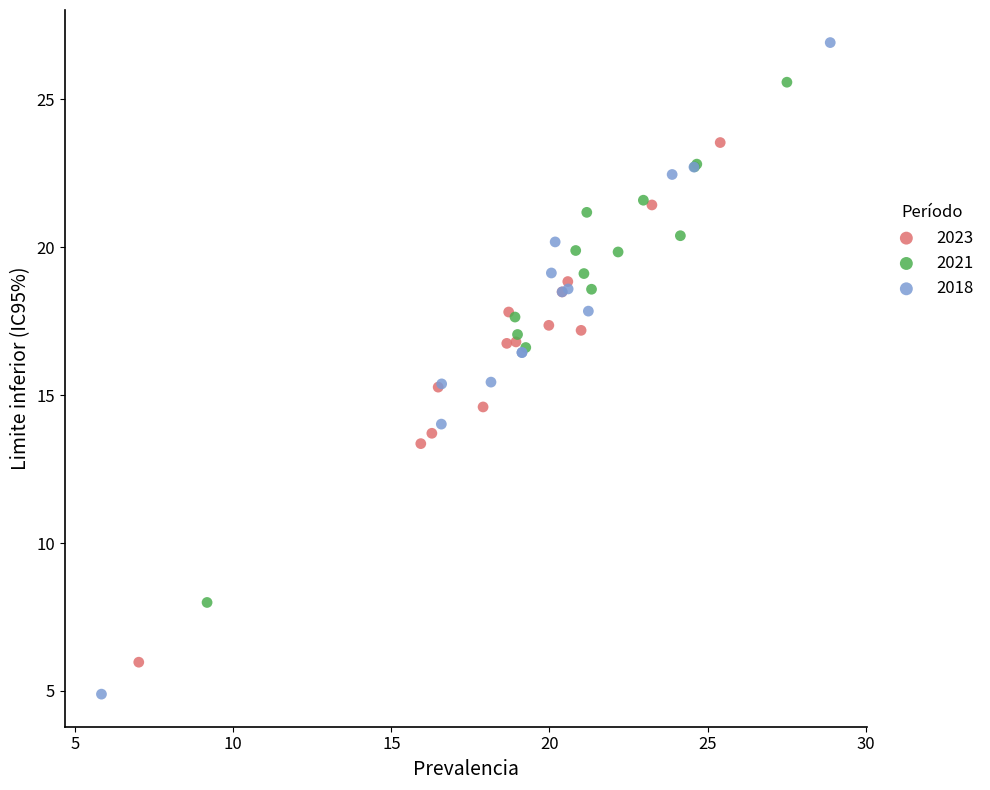

Which series has the largest Y range (max minus min)?

2018